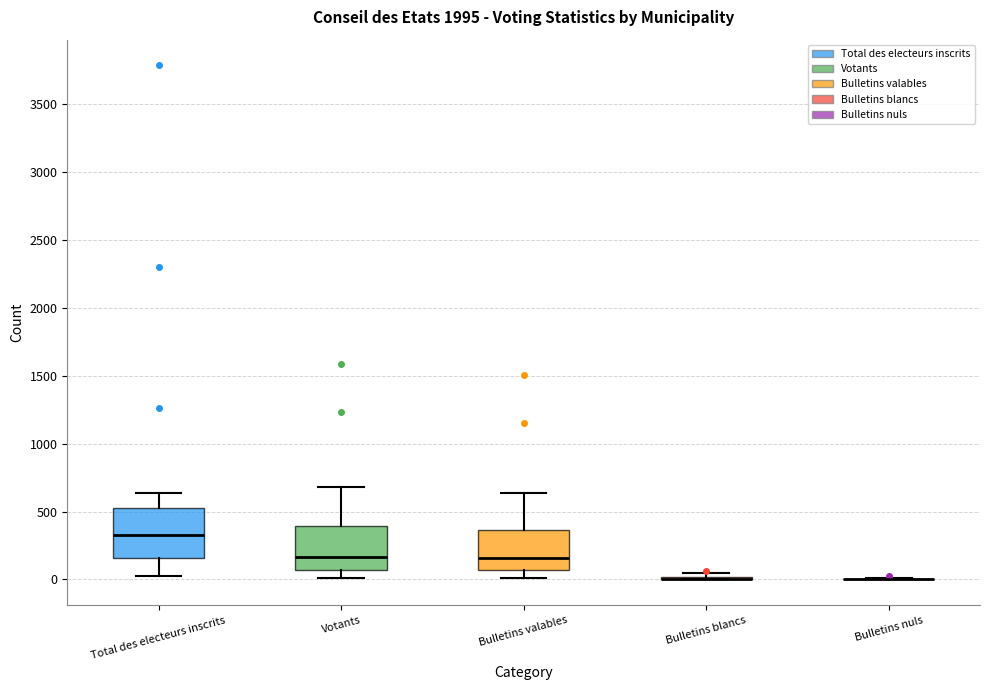

Where does the median line of the box for Total des electeurs inscrits sit on the y-axis? The values are not printed on the chart, so give them approximately, as read against the axis.

350